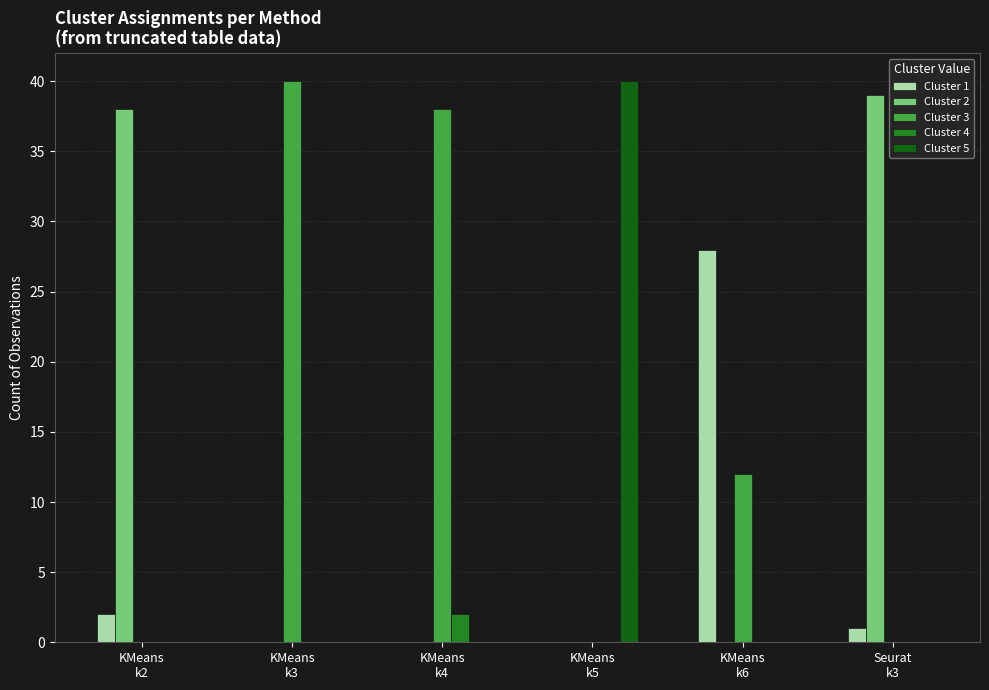

What is the highest value of the Cluster 5 series?

40